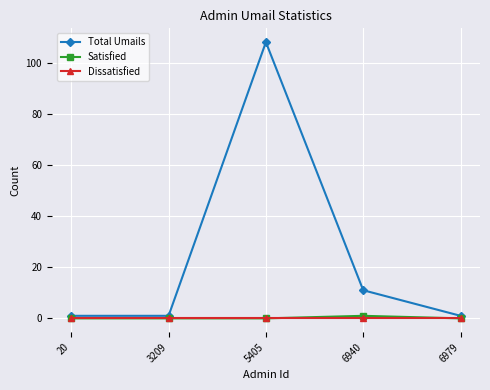

True or false: Total Umails and Dissatisfied cross at least once.

False